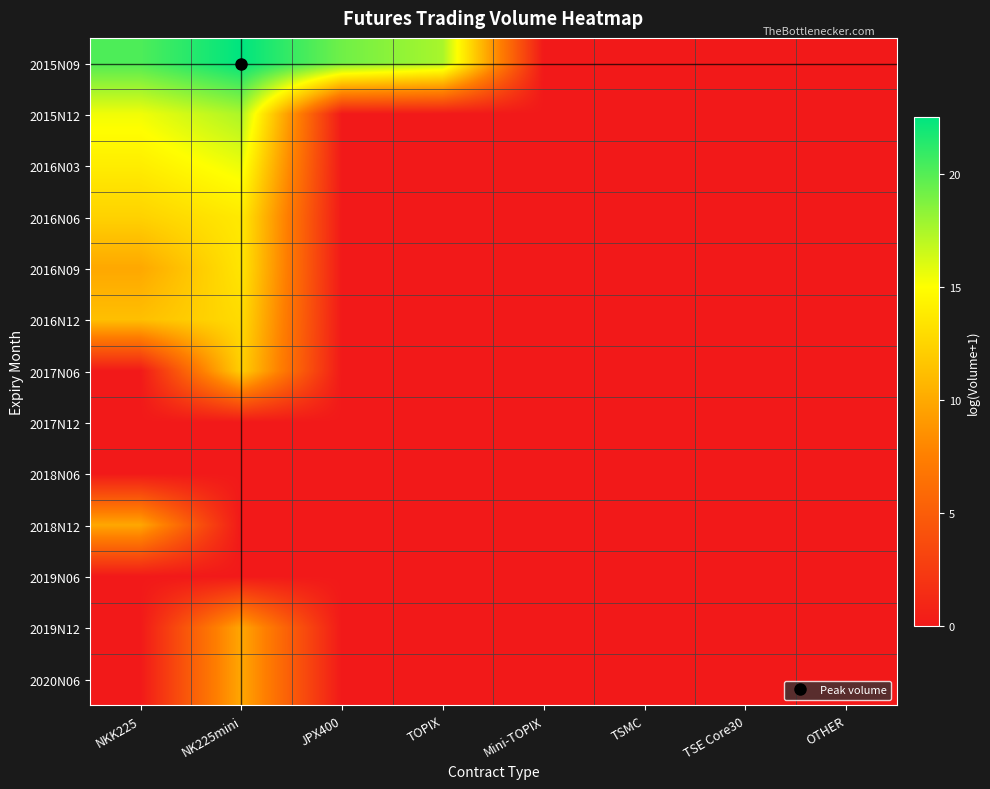

Which series changed the most between Mini-TOPIX and TSMC?

2015N09